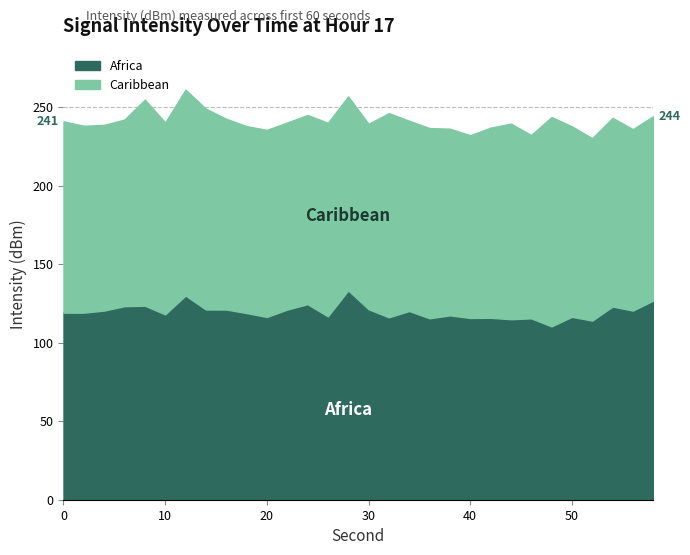

What is the highest value of the Africa series?

133.3